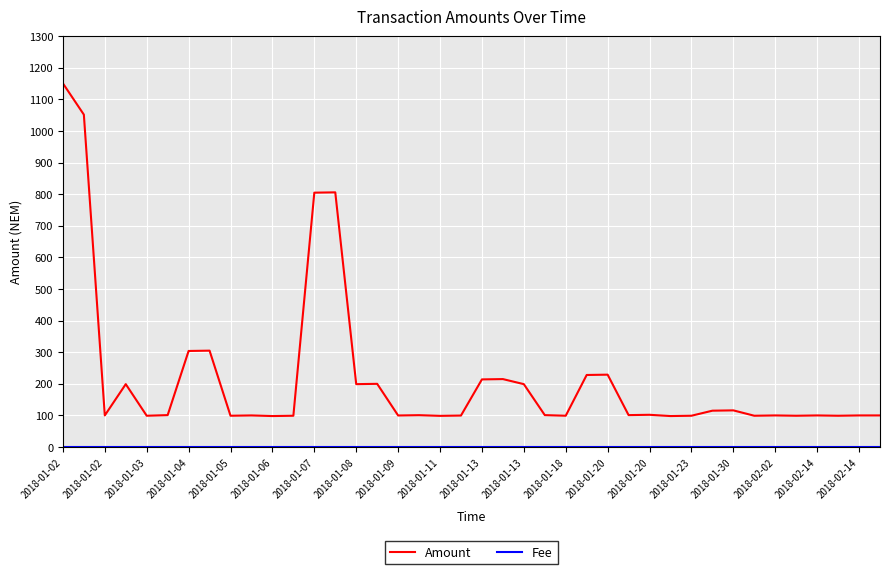

What is the difference between the maximum and minimum values in the Amount series?

1053.0